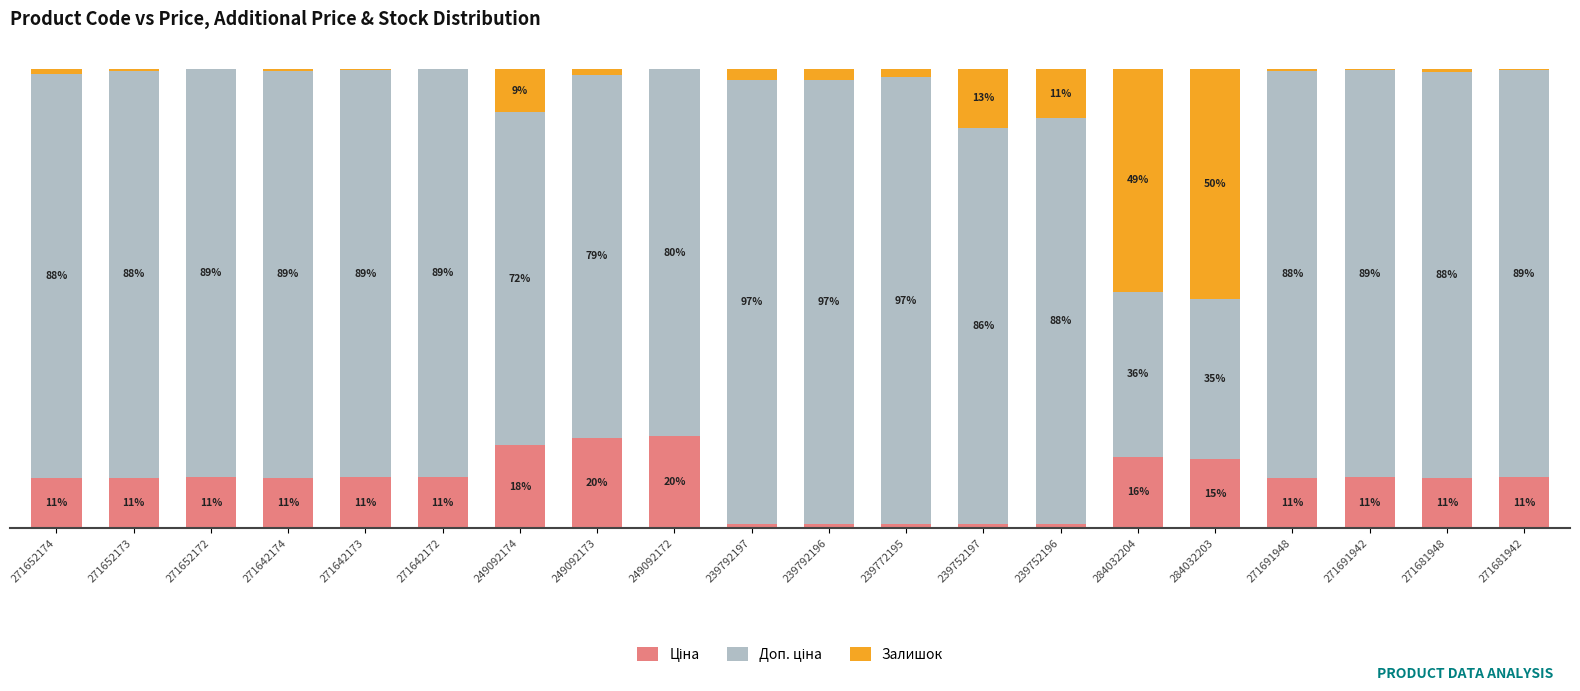

At 284032203, list the series in order from smallest to largest.

Ціна, Доп. ціна, Залишок